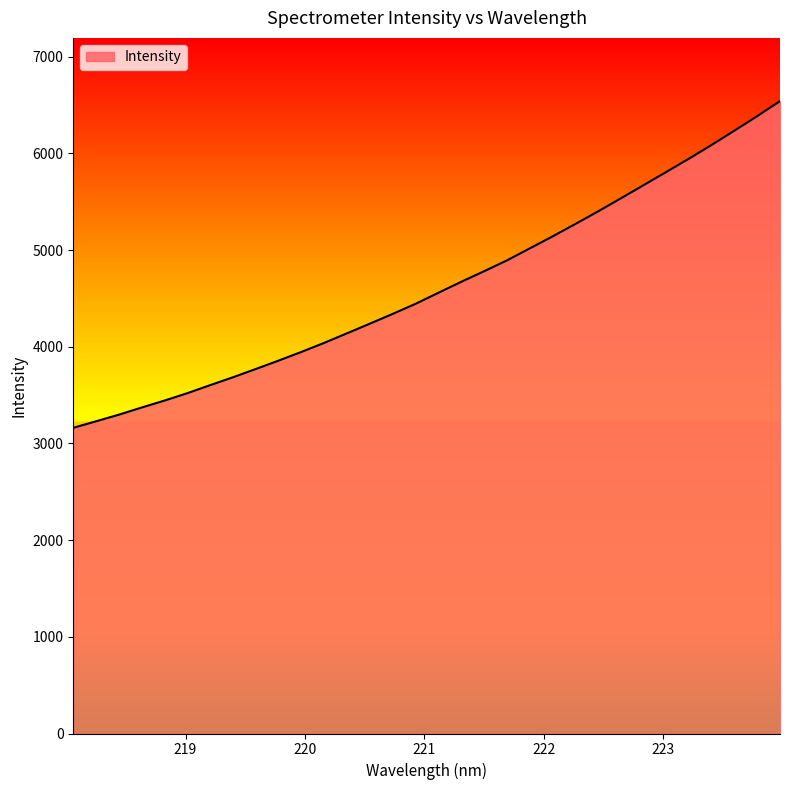

What is the smallest value displayed?

3161.2